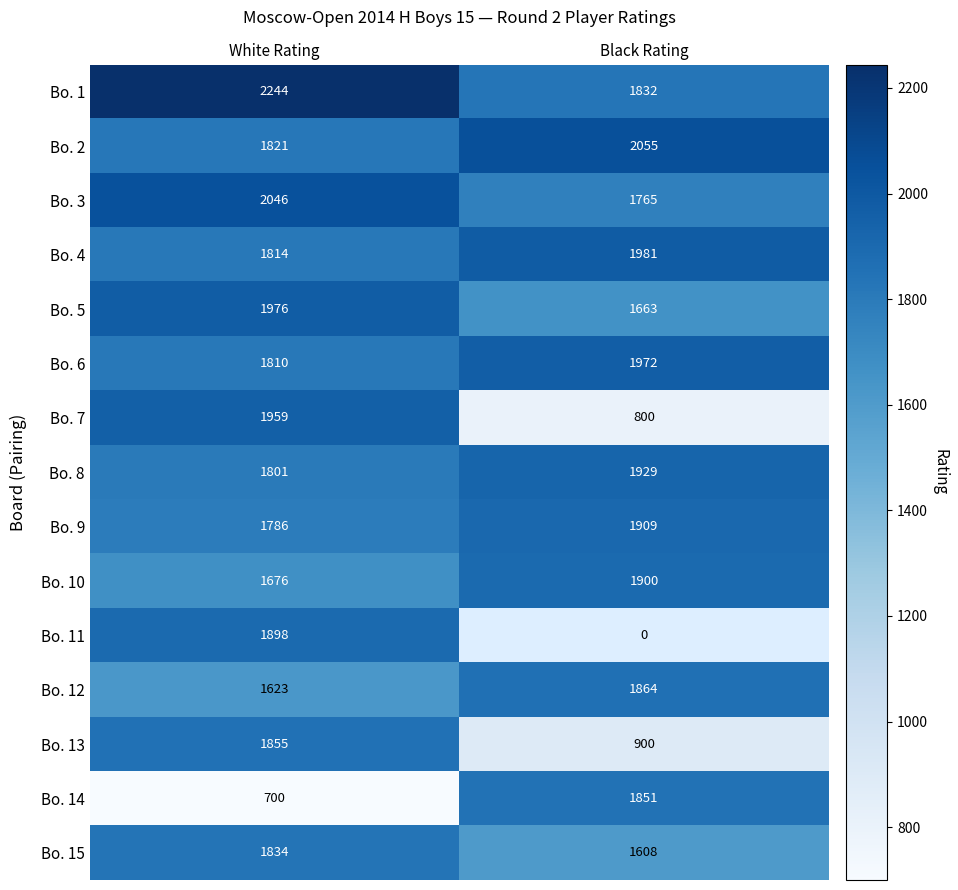

What is the difference between the Bo. 15 values at White Rating and Black Rating?

226